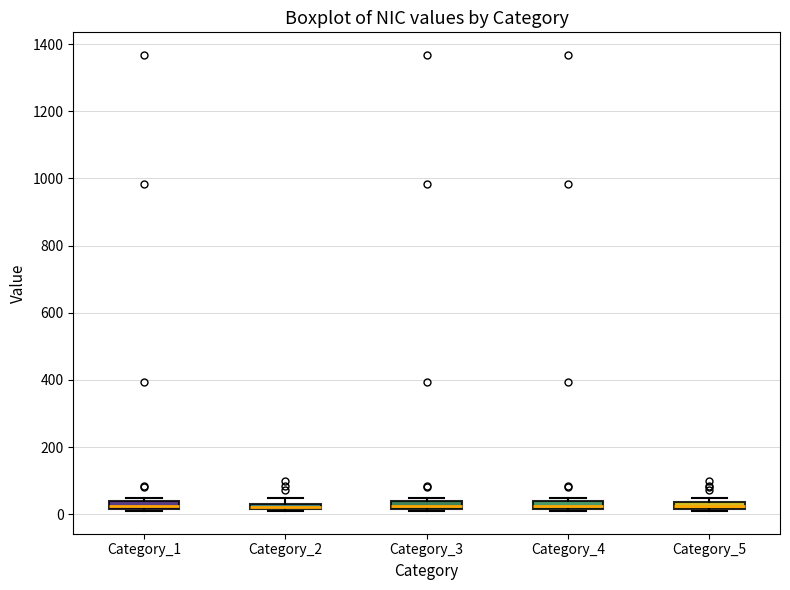

Where is the lower edge of the box for Category_4 on the y-axis? The values are not printed on the chart, so give them approximately, as read against the axis.

20